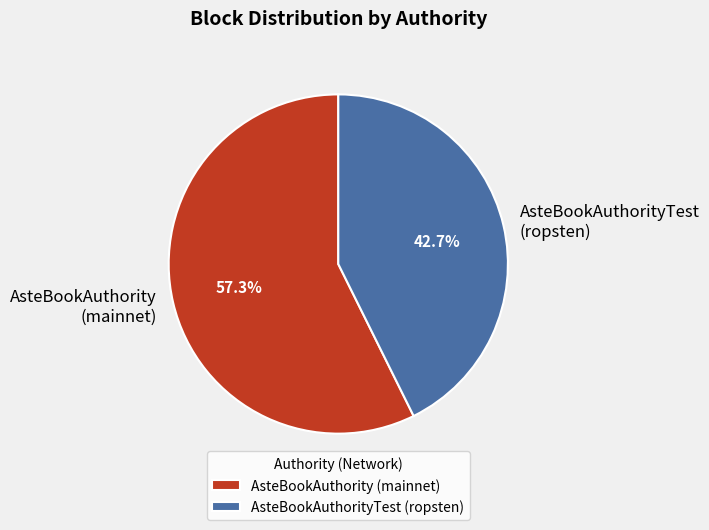

Which slice is the largest?

AsteBookAuthority (mainnet)